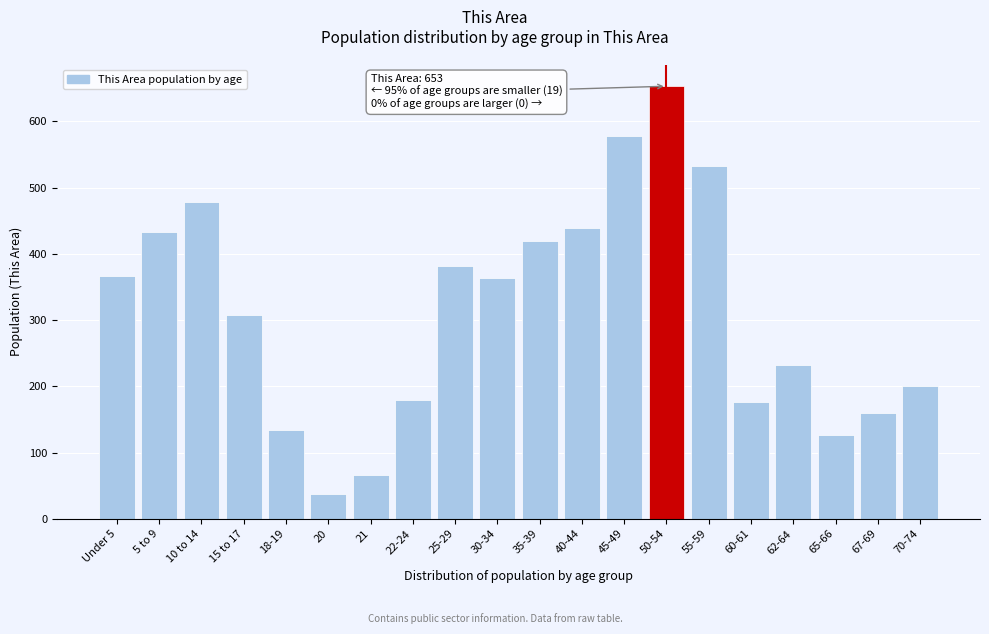

Reading left to right, extract all data points from this chart.

Under 5=367	5 to 9=433	10 to 14=478	15 to 17=308	18-19=134	20=38	21=66	22-24=180	25-29=382	30-34=363	35-39=419	40-44=439	45-49=578	50-54=653	55-59=532	60-61=176	62-64=232	65-66=126	67-69=159	70-74=201